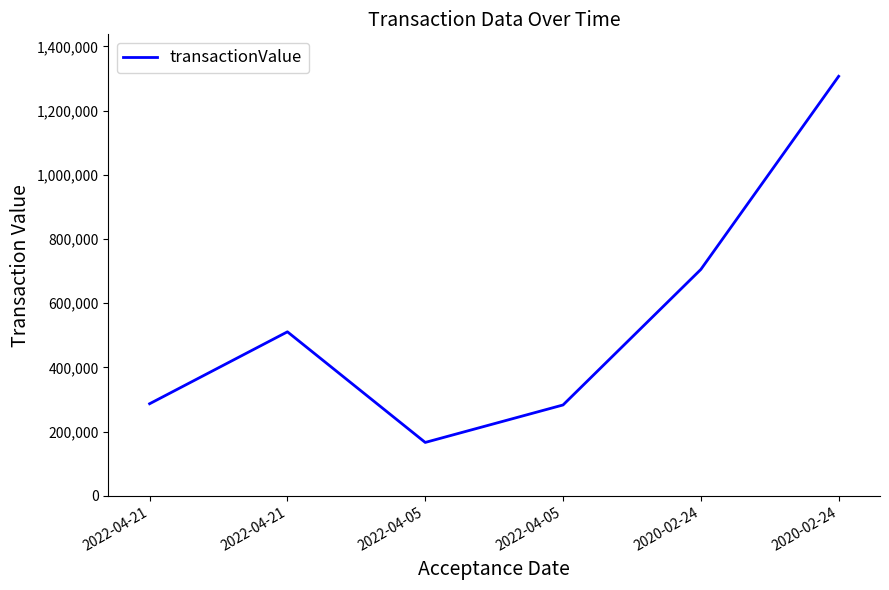

How many series are shown in this chart?

1